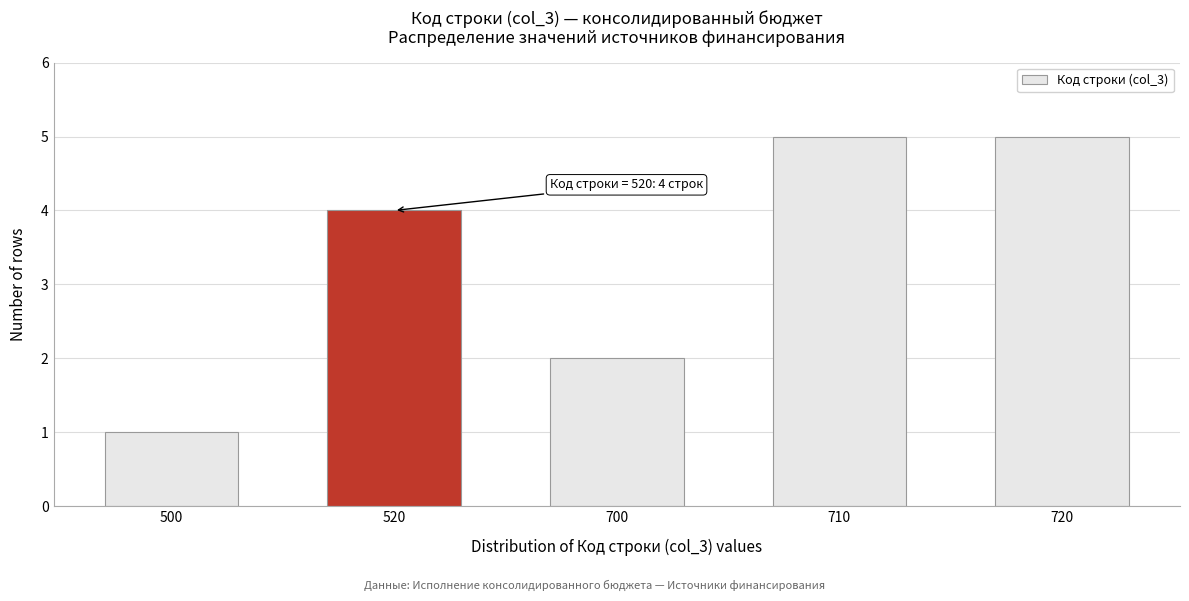

Reading left to right, what are all the values shown in this chart?

1	4	2	5	5